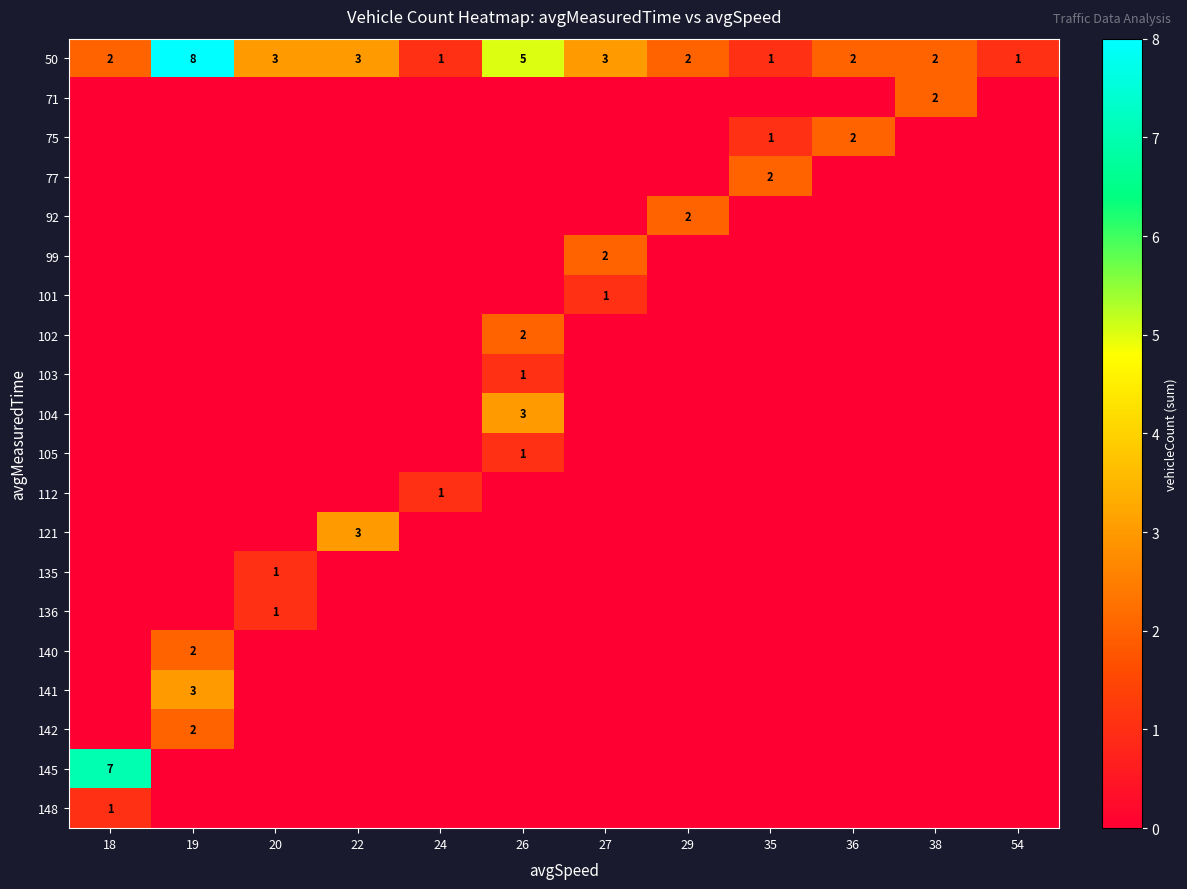

The value of 50 at 35 is 1. True or false?

True